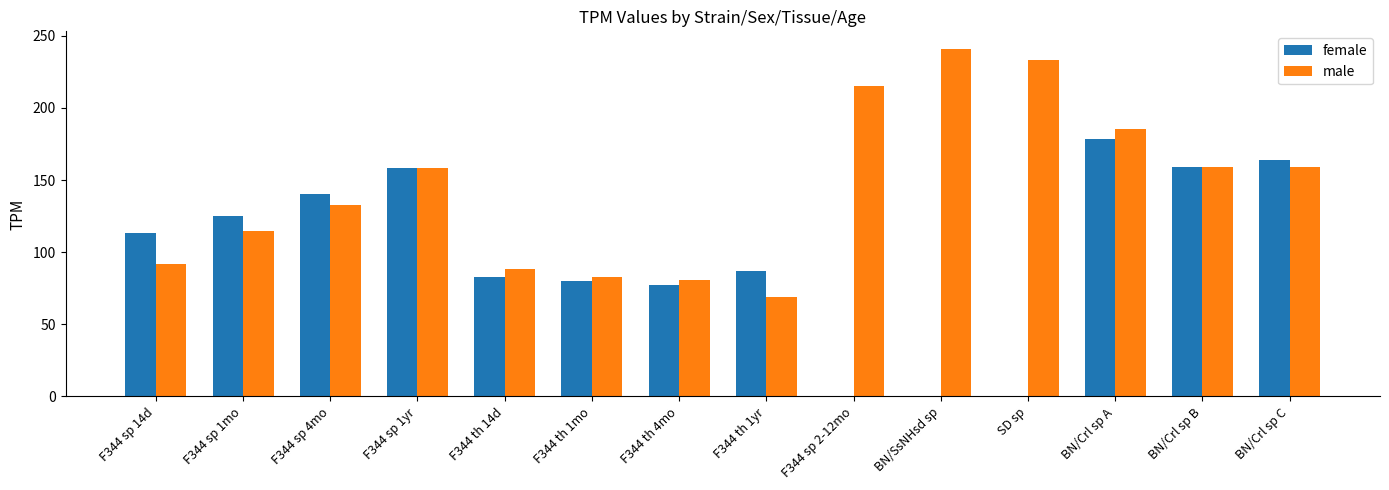

Which category has the highest value in the male series?

BN/SsNHsd sp